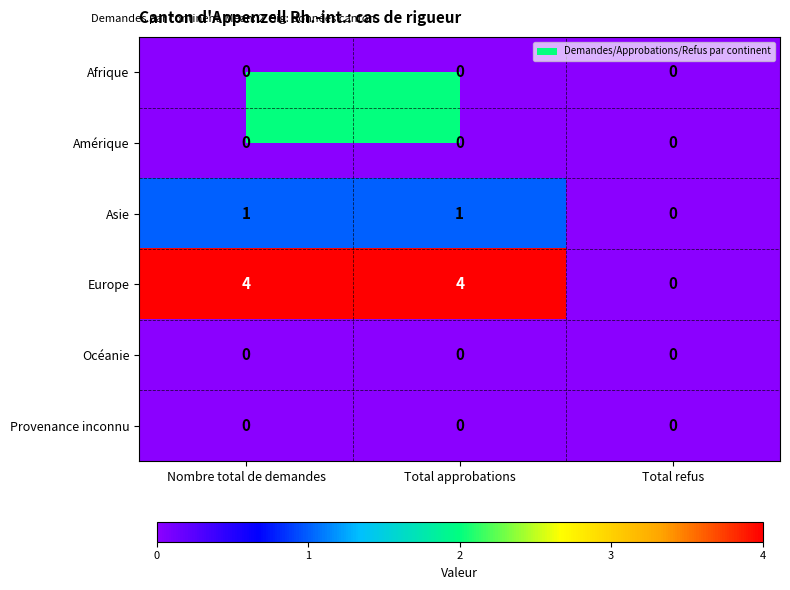

What is the total value across all series at Nombre total de demandes?

5